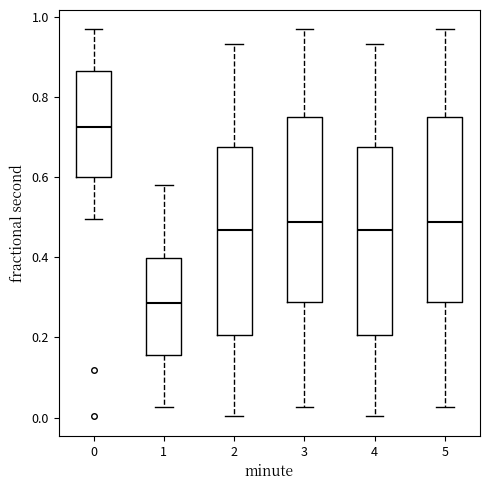

Reading left to right, read every box against the y-axis: the position of its median line, the range the box covers, and the ends of its whiskers. The values are not printed on the chart, so give them approximately, as read against the axis.

0: median 0.72, box 0.60 to 0.86, whiskers 0.50 to 0.96
1: median 0.28, box 0.16 to 0.40, whiskers 0.02 to 0.58
2: median 0.46, box 0.20 to 0.68, whiskers 0.00 to 0.94
3: median 0.48, box 0.28 to 0.76, whiskers 0.02 to 0.96
4: median 0.46, box 0.20 to 0.68, whiskers 0.00 to 0.94
5: median 0.48, box 0.28 to 0.76, whiskers 0.02 to 0.96